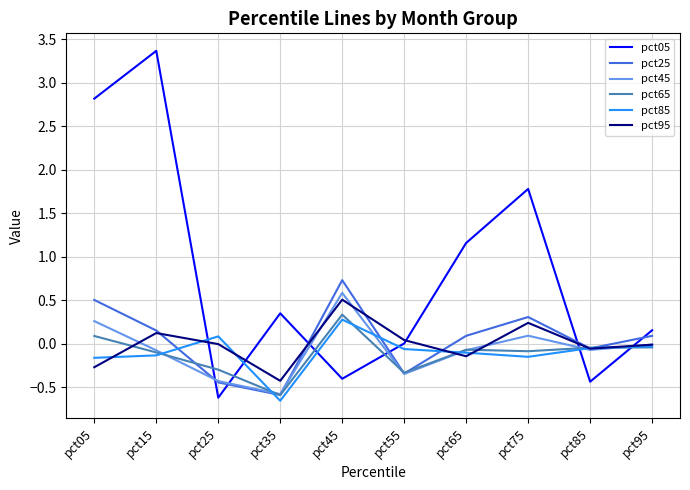

True or false: pct05 and pct85 intersect in this chart.

True